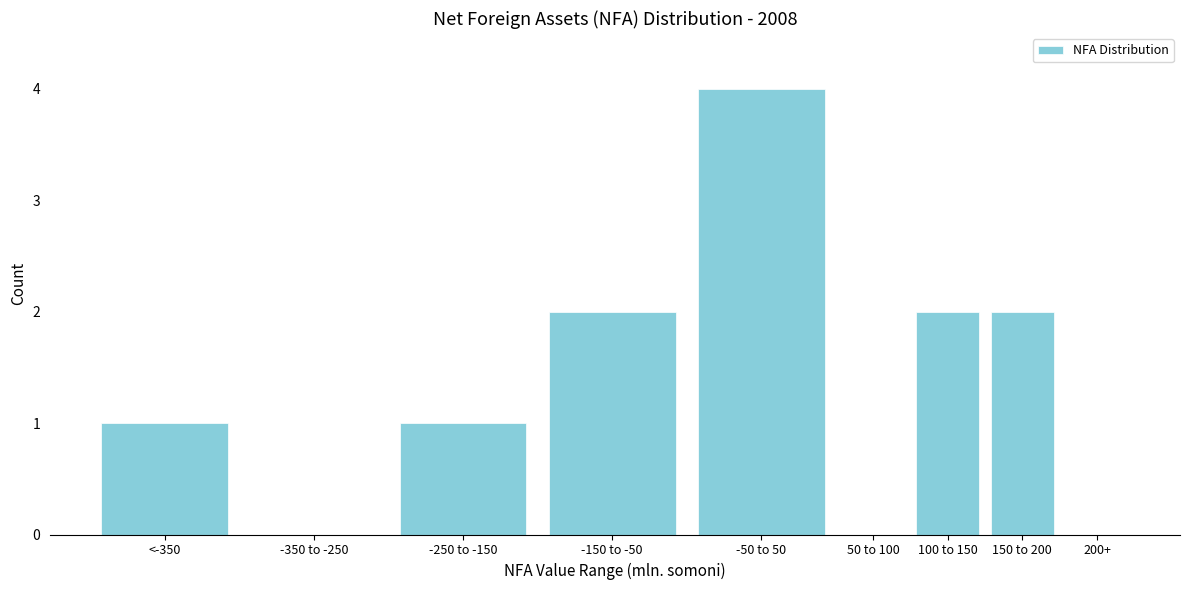

Reading left to right, extract all data points from this chart.

<-350=1	-350 to -250=0	-250 to -150=1	-150 to -50=2	-50 to 50=4	50 to 100=0	100 to 150=2	150 to 200=2	200+=0